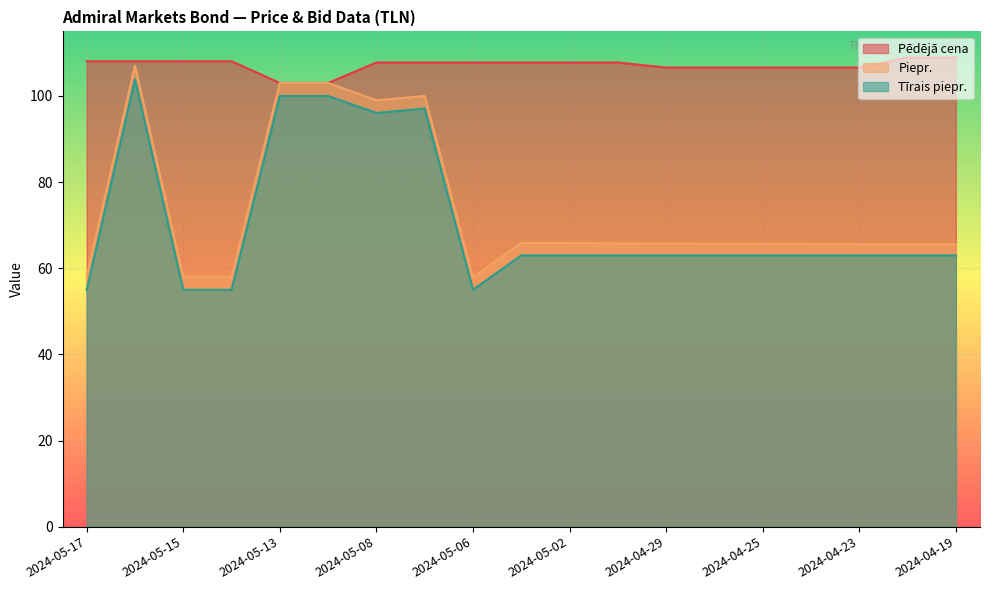

The Tīrais piepr. series shows 53.9 at 2024-05-08. True or false?

False